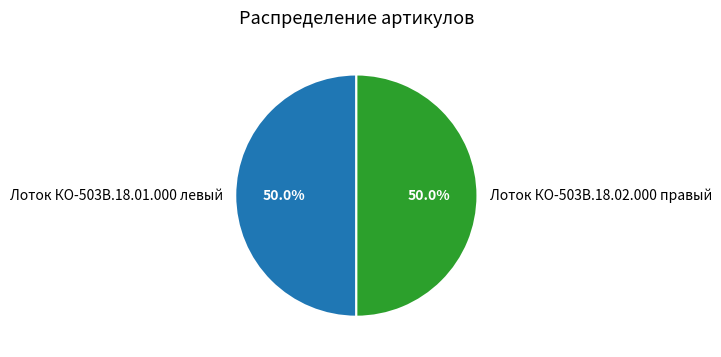

Combined, do Лоток КО-503В.18.01.000 левый and Лоток КО-503В.18.02.000 правый account for over 50%?

Yes